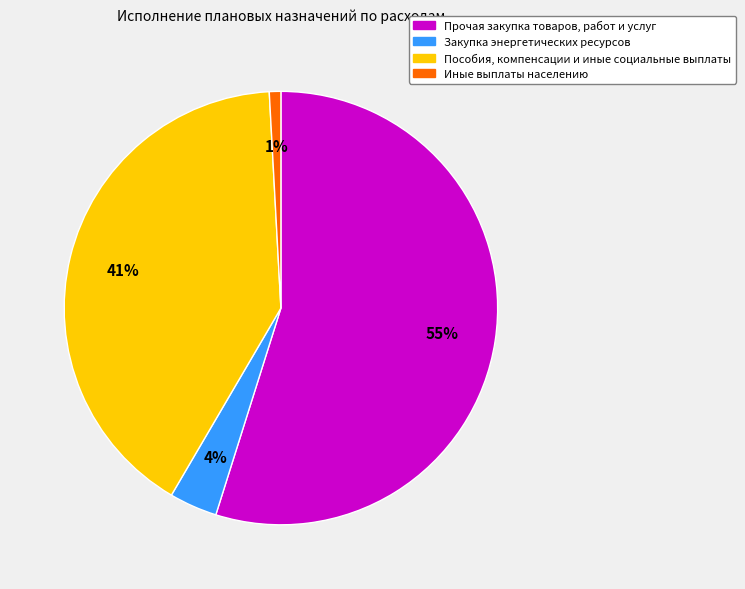

Which has a higher value, Закупка энергетических ресурсов or Иные выплаты населению?

Закупка энергетических ресурсов